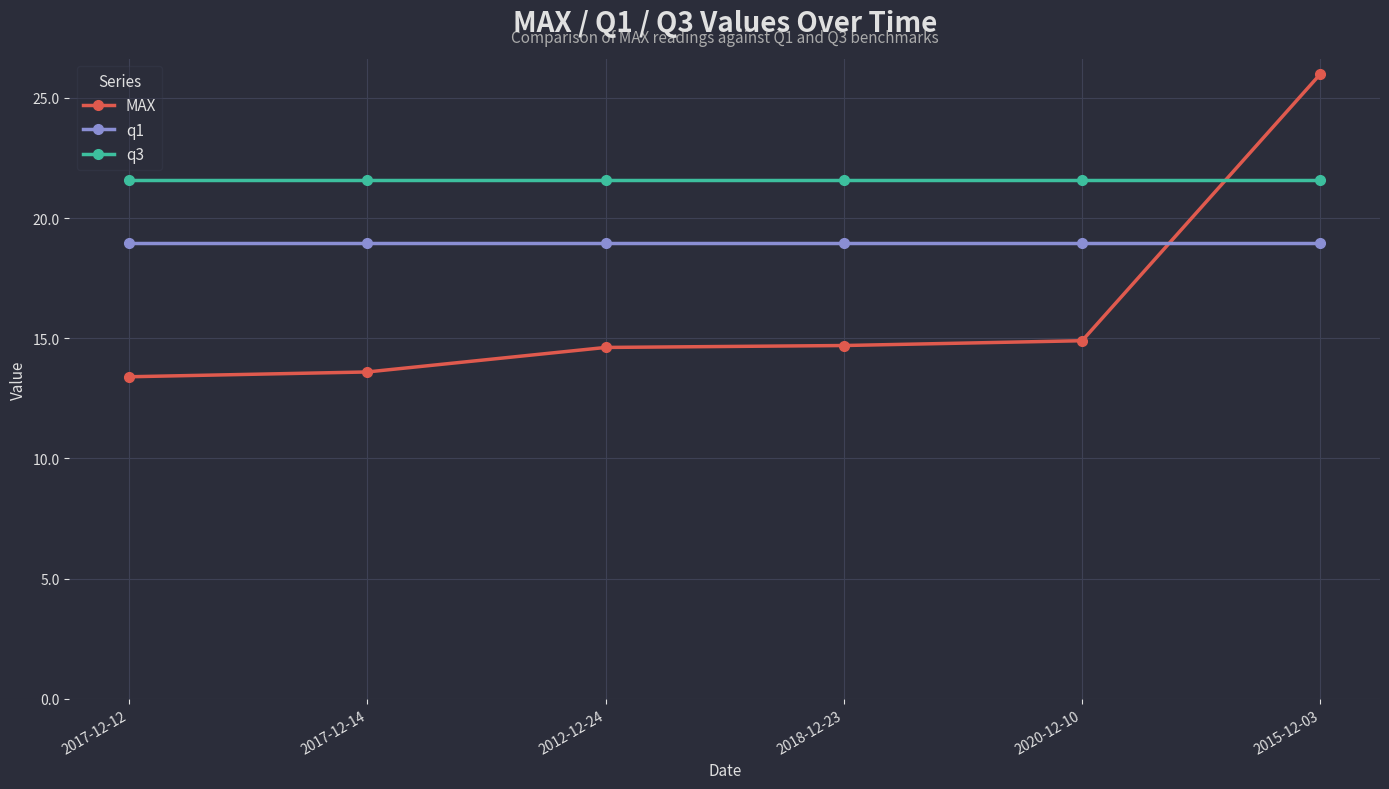

True or false: MAX and q3 cross at least once.

True